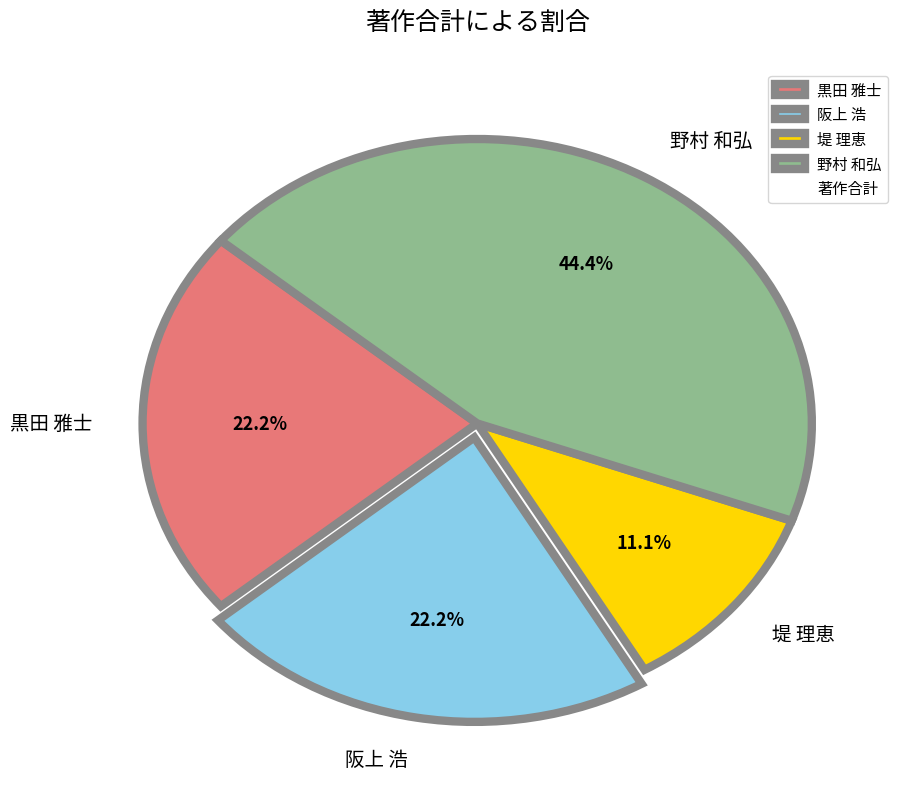

True or false: 堤 理恵 accounts for 4% of the total.

False